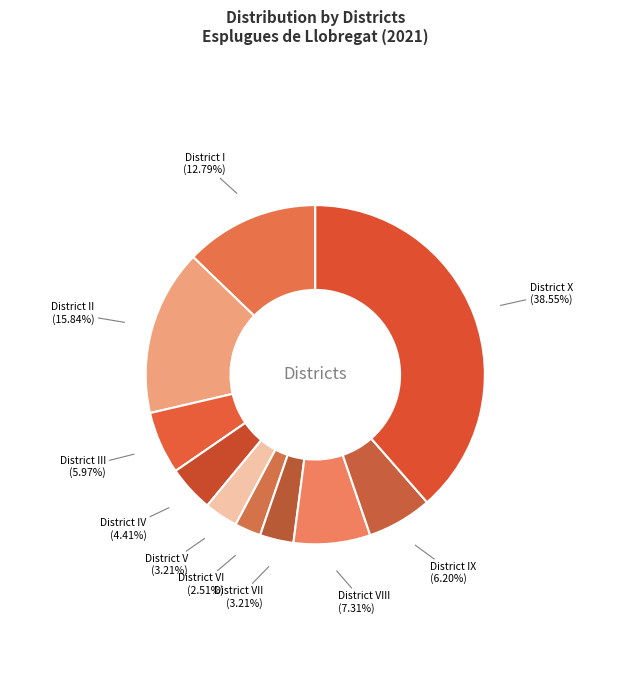

To the nearest percent, what percentage of the pie is District V?

3%